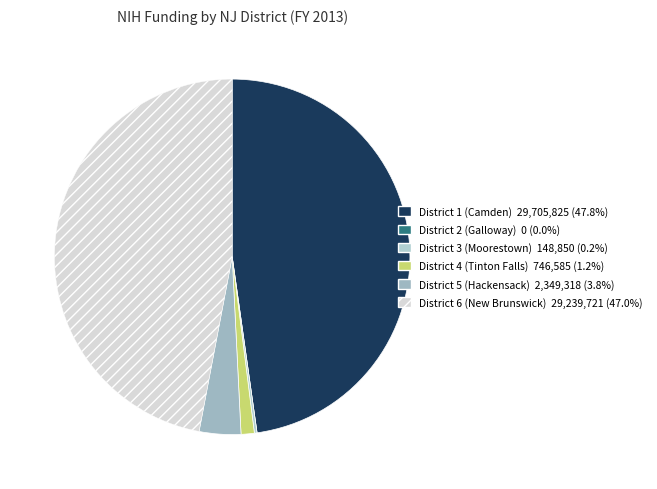

What portion of the pie excludes District 5 (Hackensack)?

96.2%